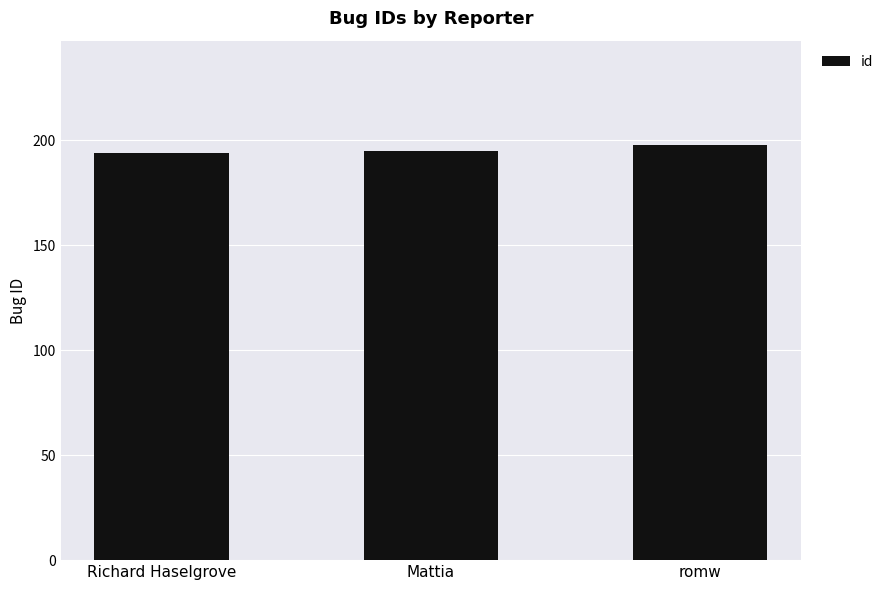

Reading right to left, transcribe all the data shown in this chart.

198	195	194